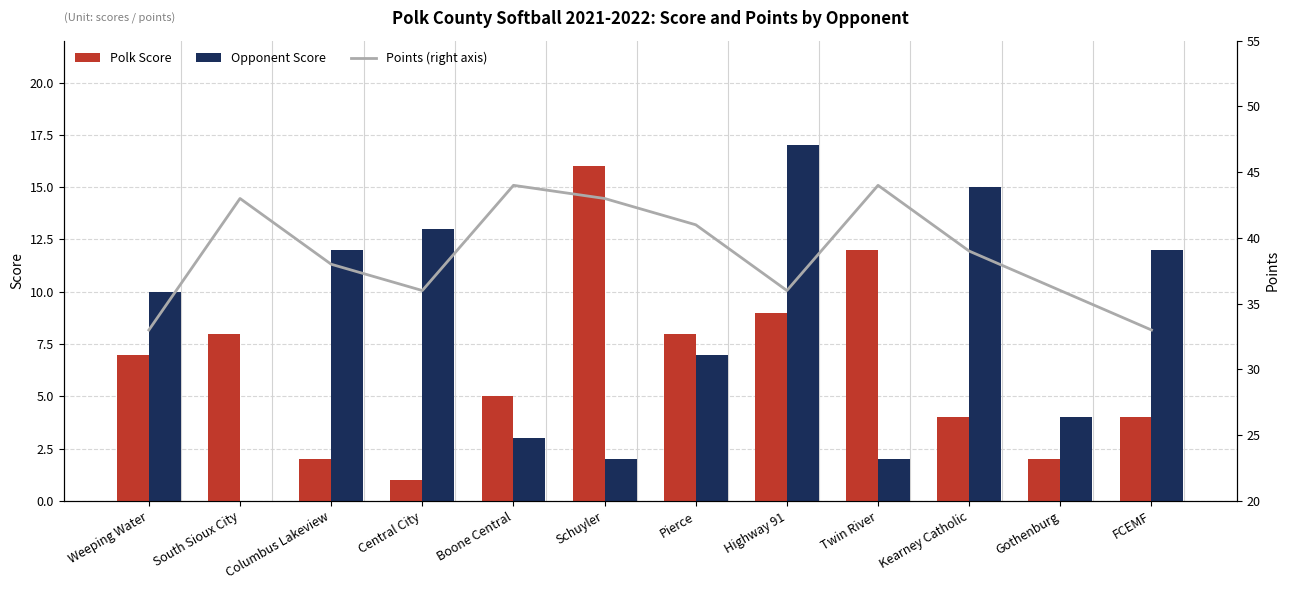

The Points (right axis) series shows 53 at Highway 91. True or false?

False